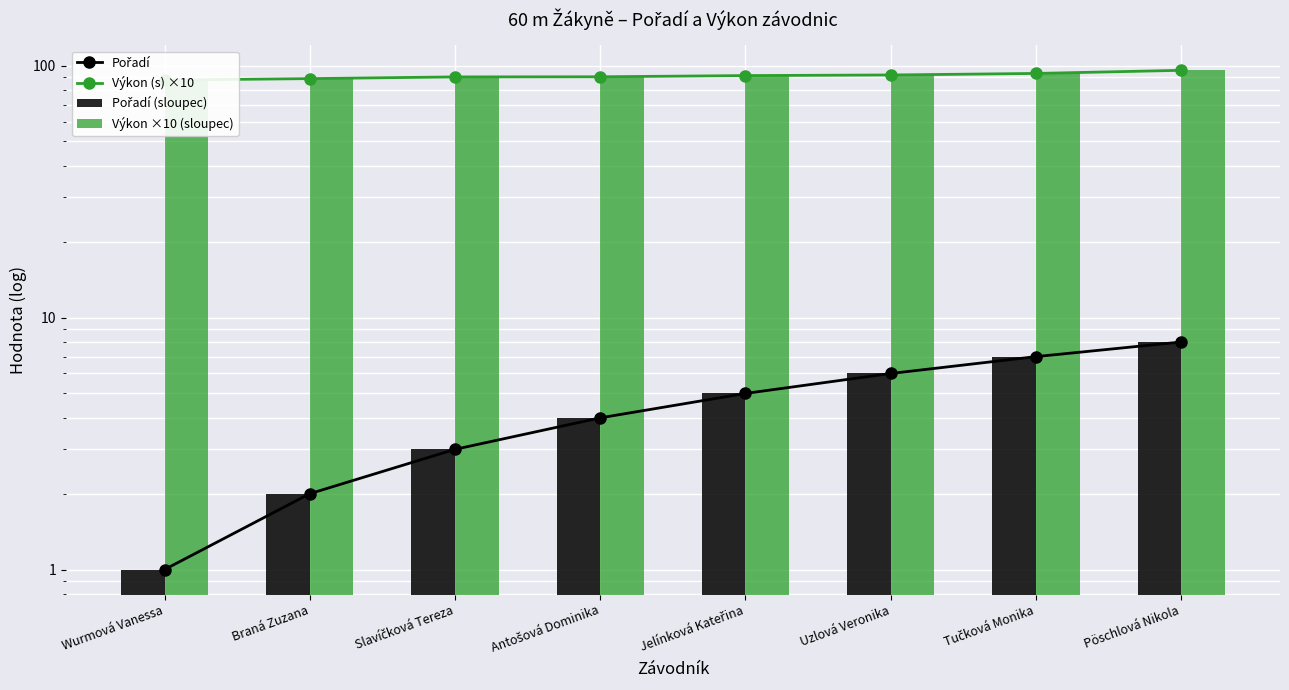

At Antošová Dominika, list the series in order from largest to smallest.

Výkon (s) ×10, Výkon ×10 (sloupec), Pořadí, Pořadí (sloupec)